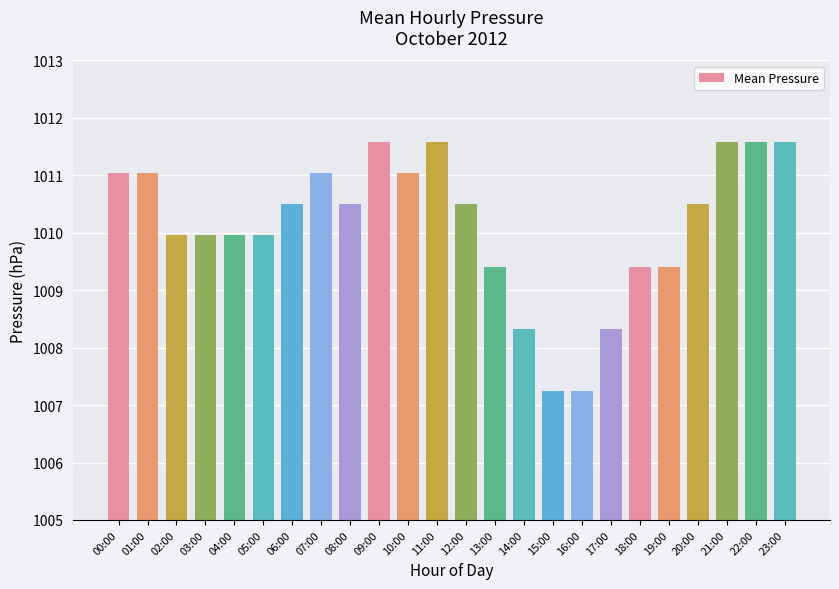

Approximately how many times larger is the value at 13:00 compared to 12:00?

1.0